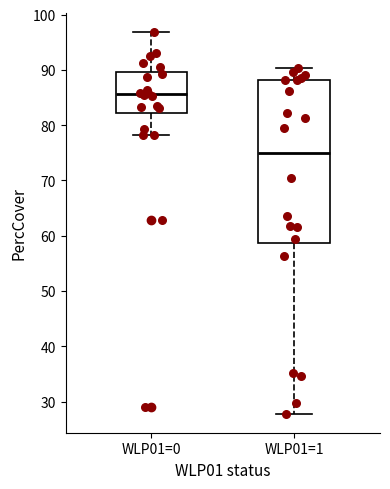

Reading left to right, transcribe this box plot: for each box, give where its median line is, the range the box spans, and where its two whiskers end, as read against the y-axis. The values are not printed on the chart, so give them approximately, as read against the axis.

WLP01=0: median 86, box 82 to 90, whiskers 78 to 97
WLP01=1: median 75, box 59 to 88, whiskers 28 to 90